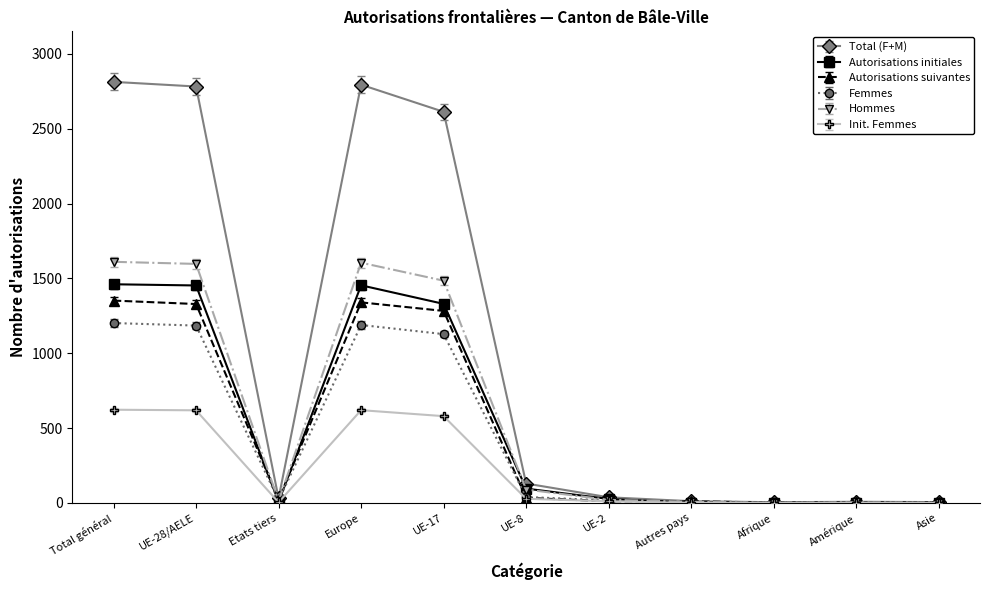

What is the total value across all series at Amérique?

25